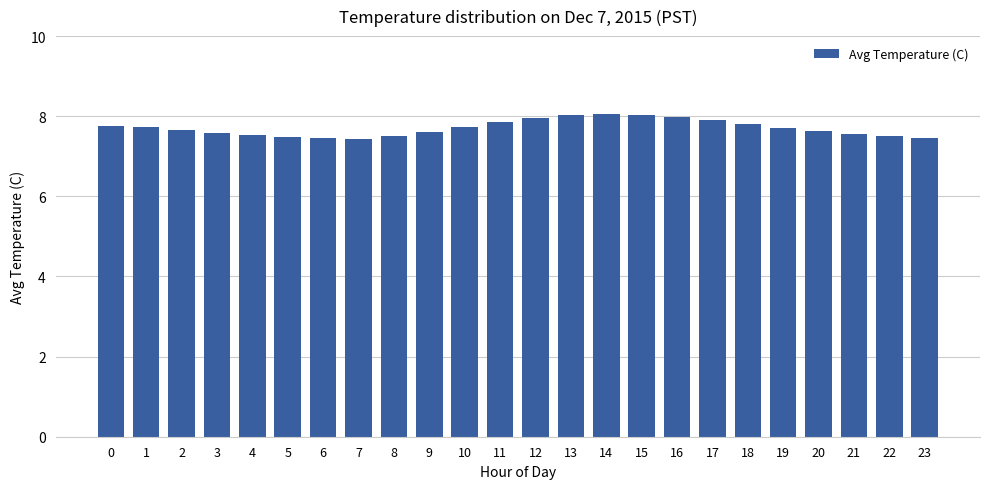

What is the value of the 14th bar from the left?

8.0